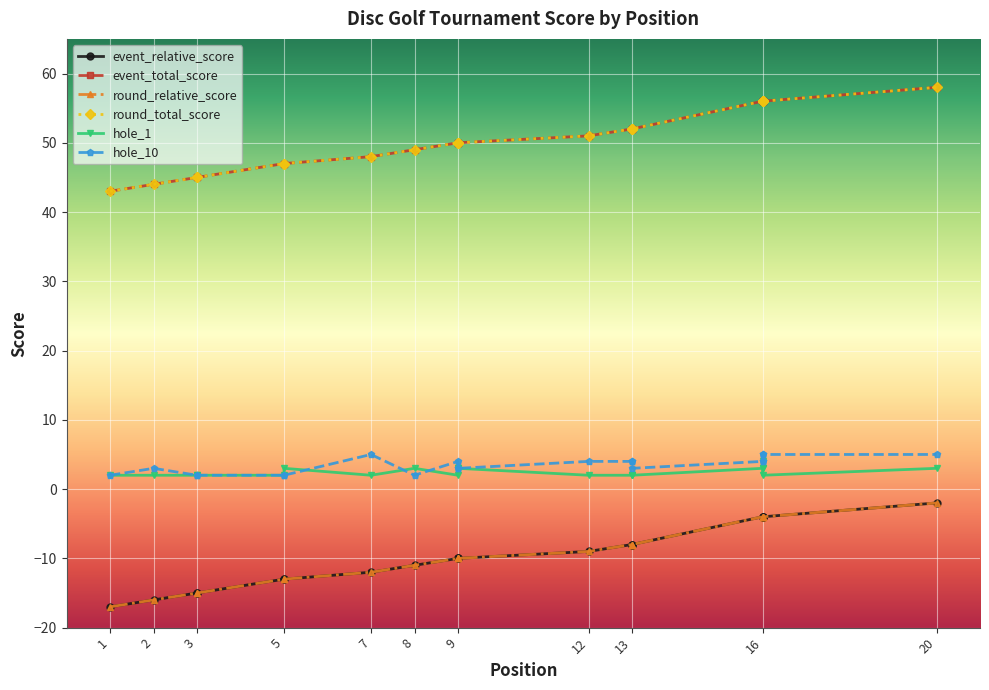

Between 8 and 13, which series saw the biggest shift?

event_relative_score